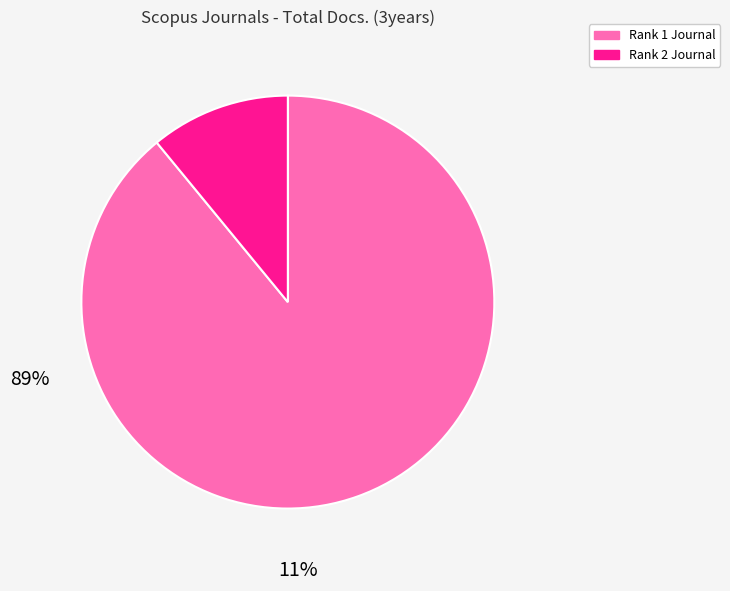

Is there a majority slice in this chart?

Yes